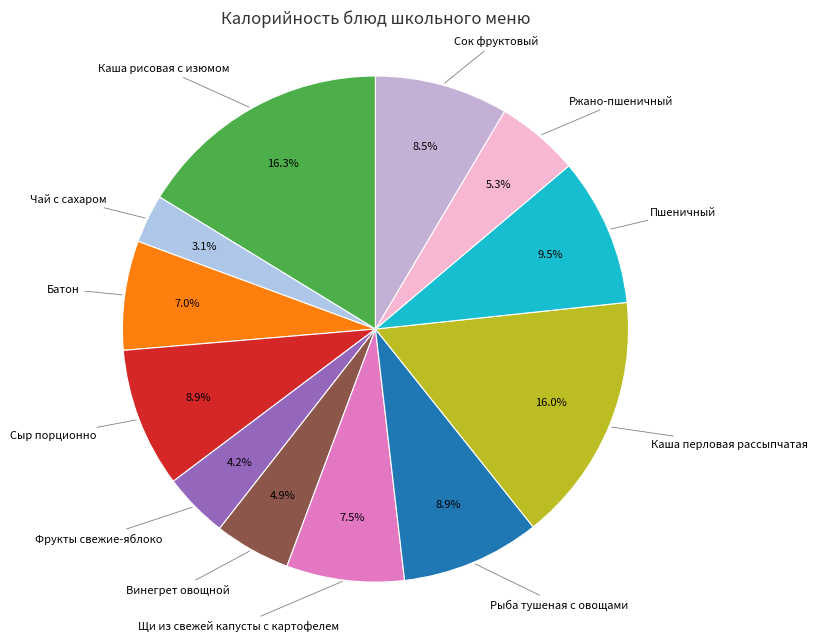

Count the number of slices in the pie.

12